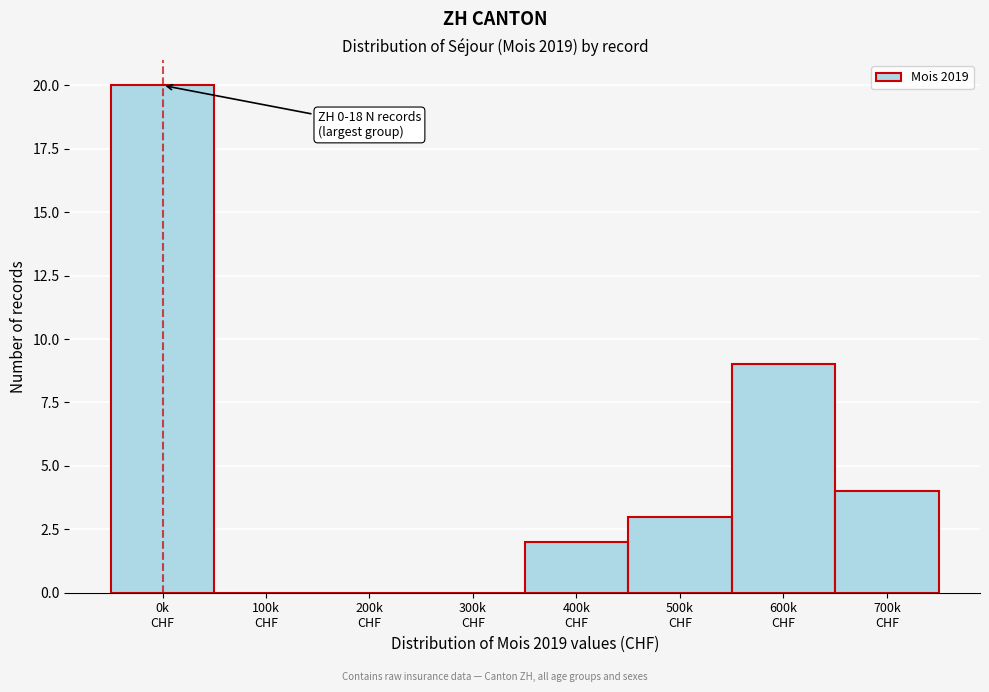

What is the maximum value shown in the chart?

20